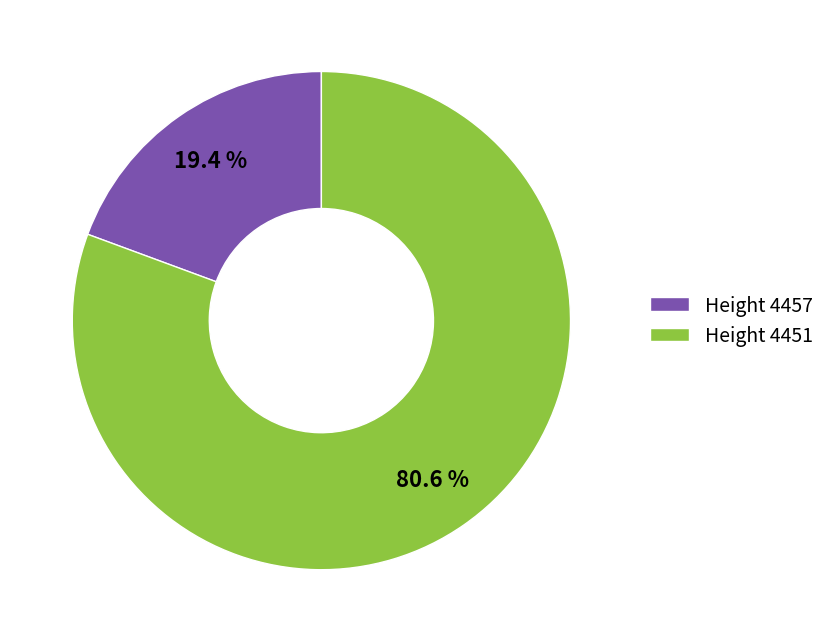

Does any single category account for the majority?

Yes